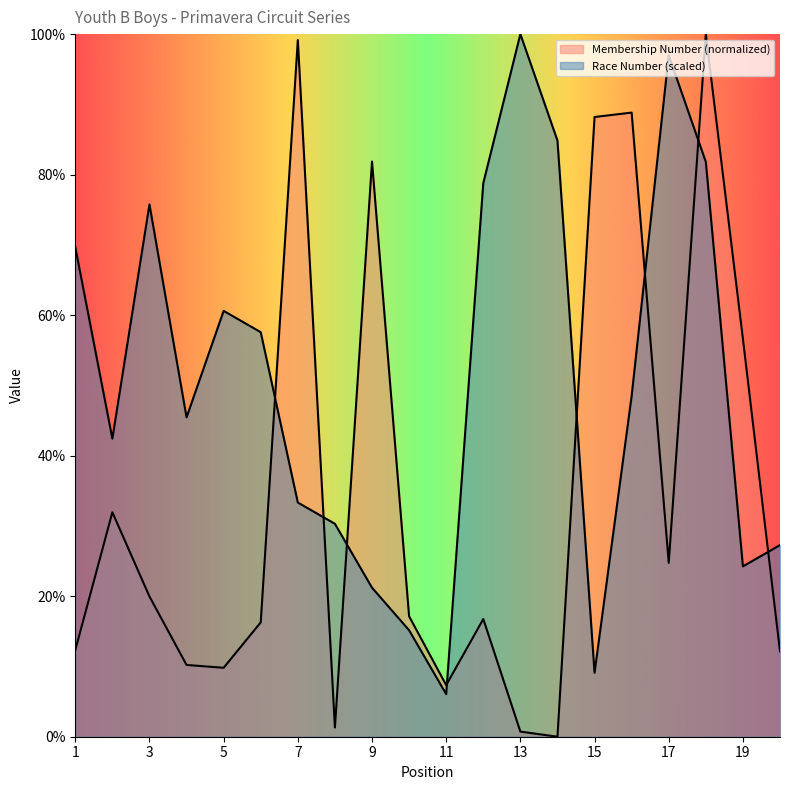

At which category is the sum across all series the highest?

18